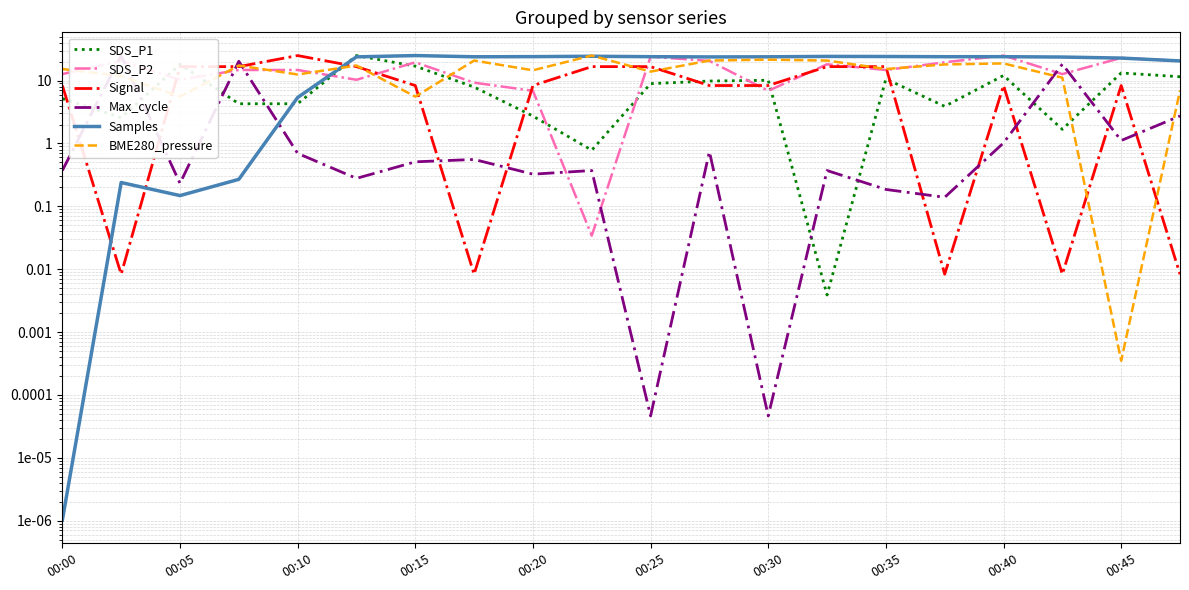

True or false: BME280_pressure and Max_cycle intersect in this chart.

True